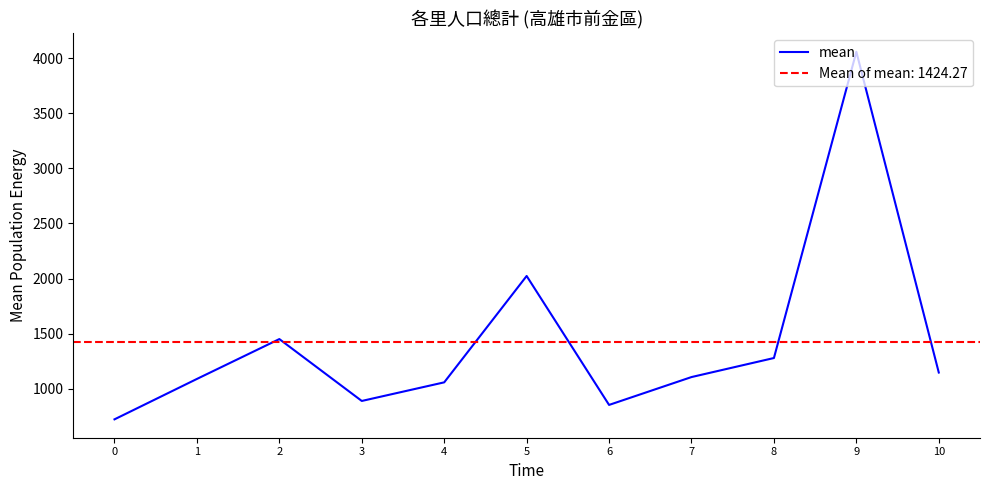

The chart shows a value of 1105 at 7. True or false?

True